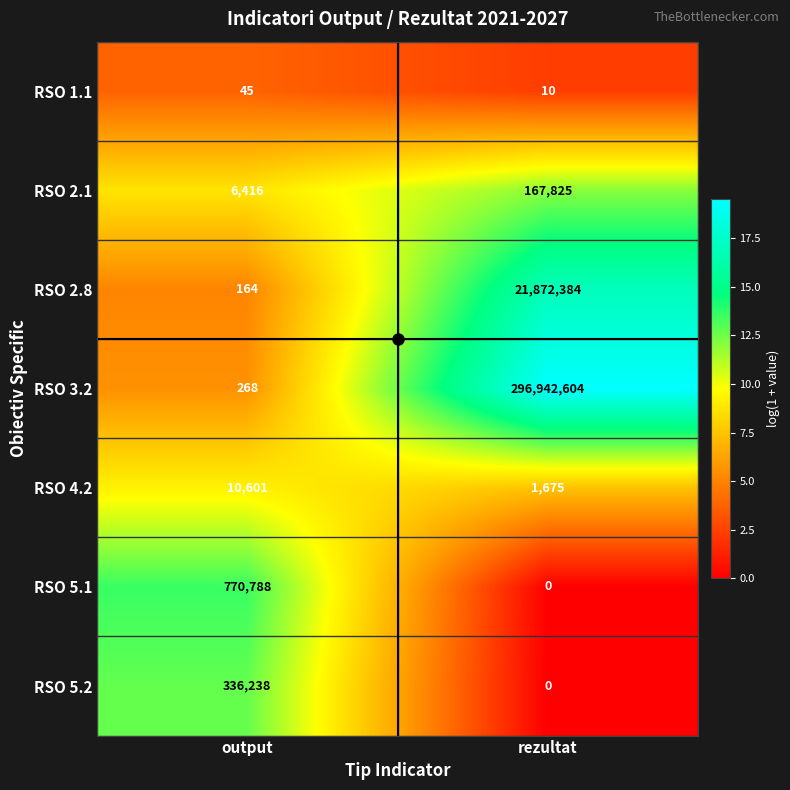

Count the number of data series in this chart.

7